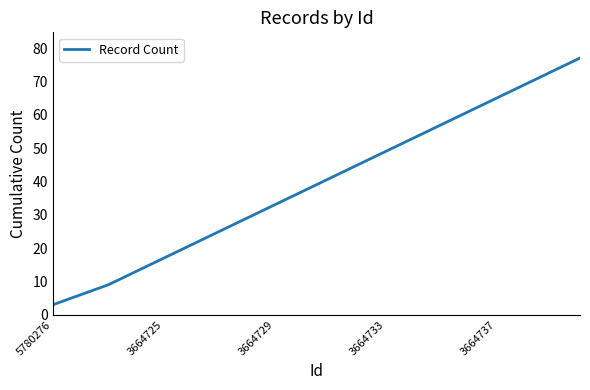

What is the maximum value shown in the chart?

77